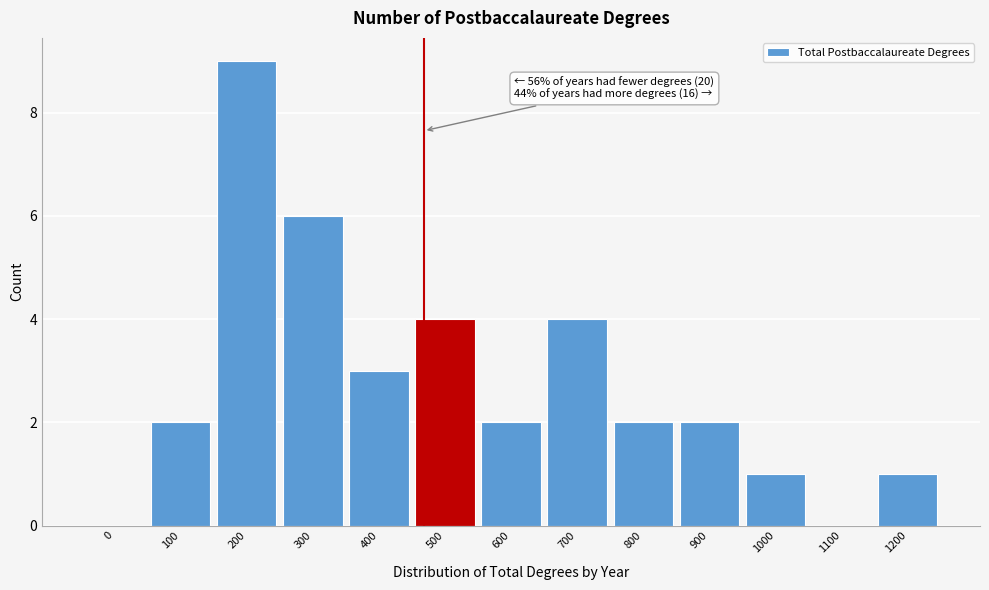

Reading right to left, list all the values displayed in this chart.

1200=1	1100=0	1000=1	900=2	800=2	700=4	600=2	500=4	400=3	300=6	200=9	100=2	0=0